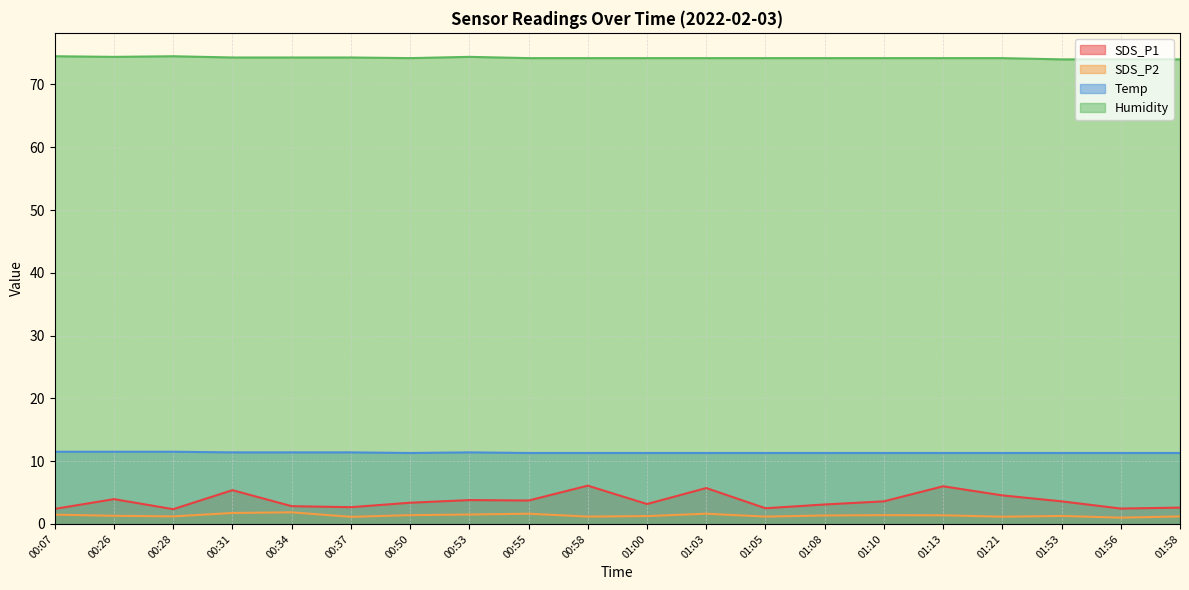

What is the average value of the Temp series?

11.3